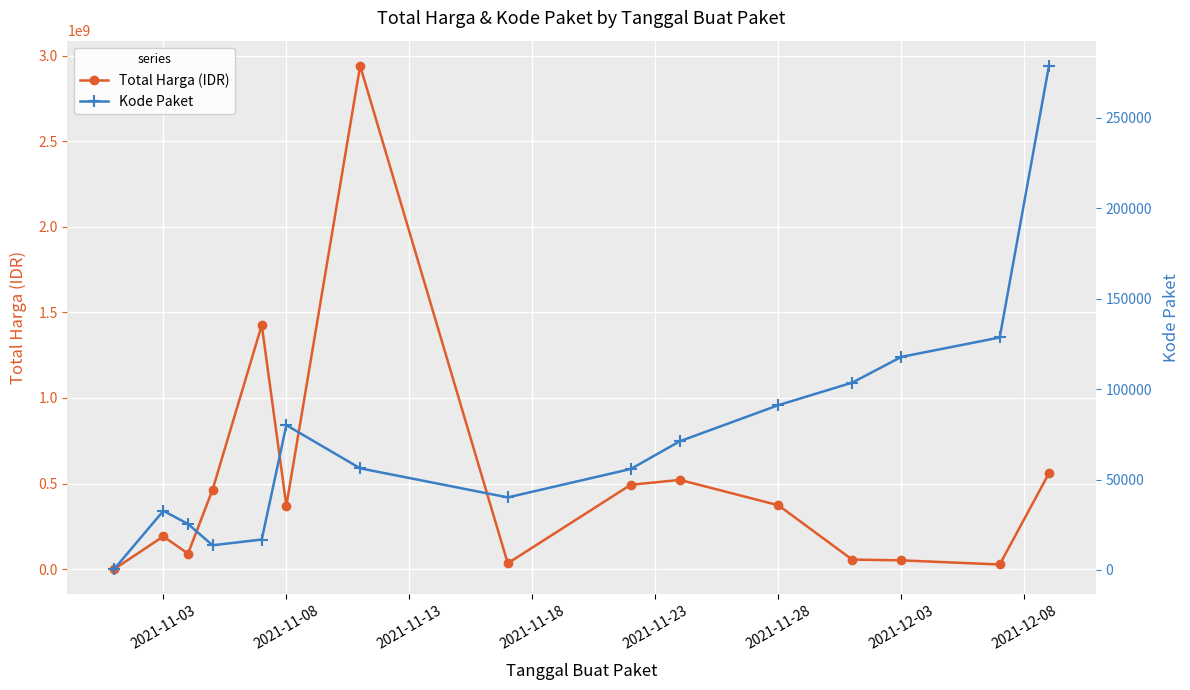

At which category does Total Harga (IDR) reach its first local peak?

2021-11-03